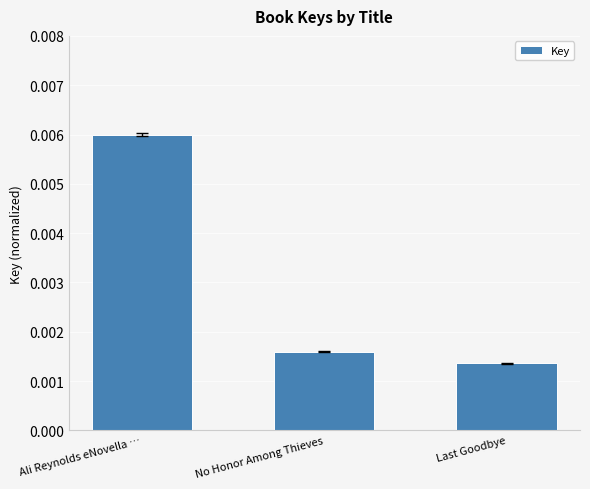

Which label corresponds to the largest value in the chart?

Ali Reynolds eNovella …